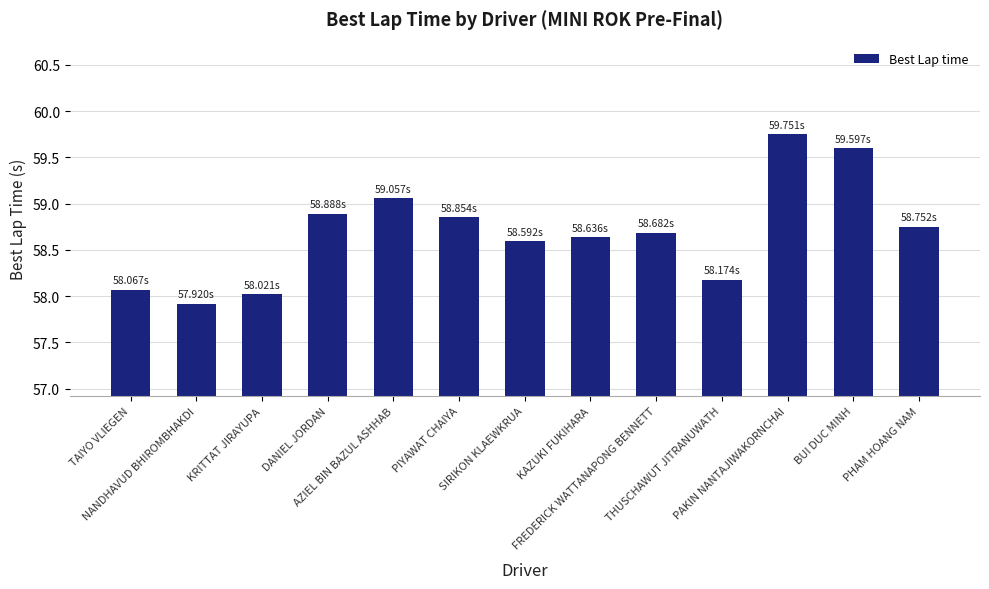

What is the change in value from AZIEL BIN BAZUL ASHHAB to PHAM HOANG NAM?

-0.3